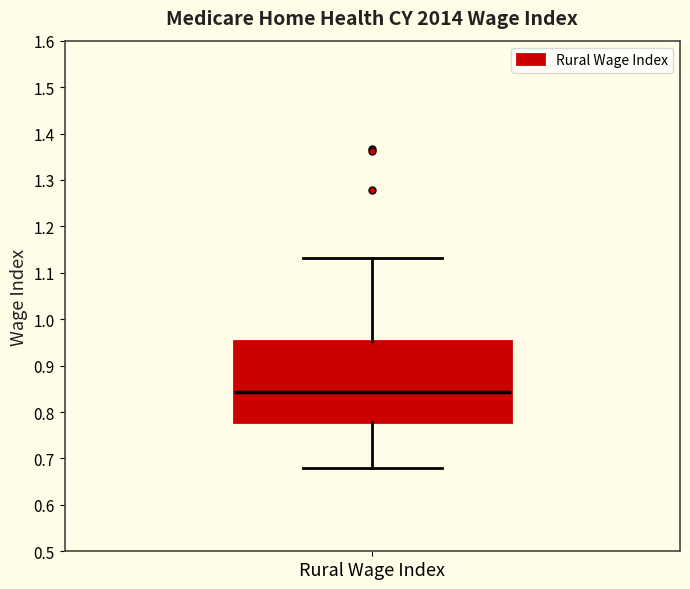

Where is the upper edge of the box for Rural Wage Index on the y-axis? The values are not printed on the chart, so give them approximately, as read against the axis.

0.95